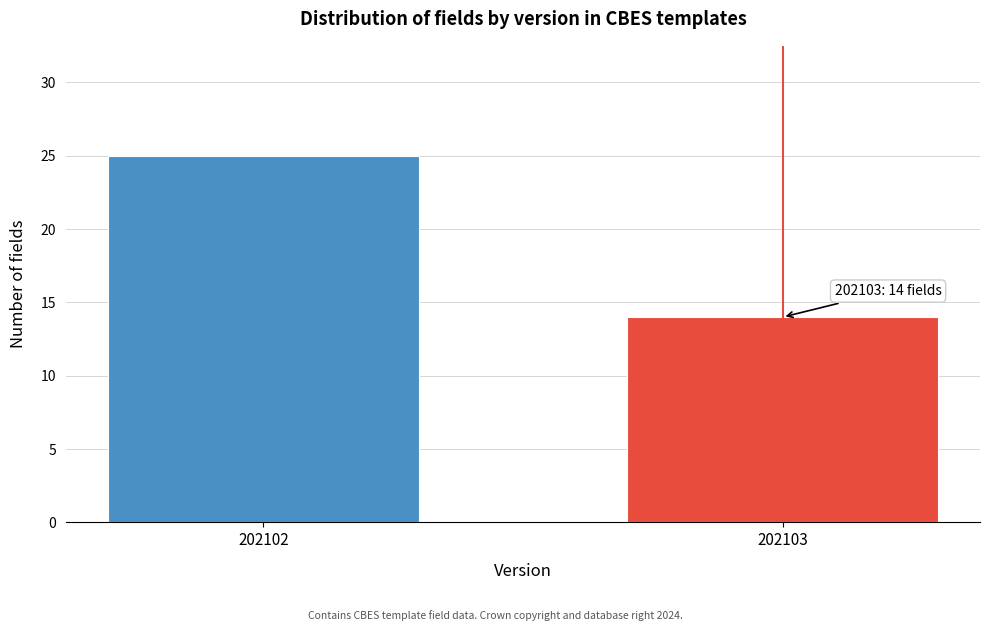

Reading left to right, list all the values displayed in this chart.

25	14